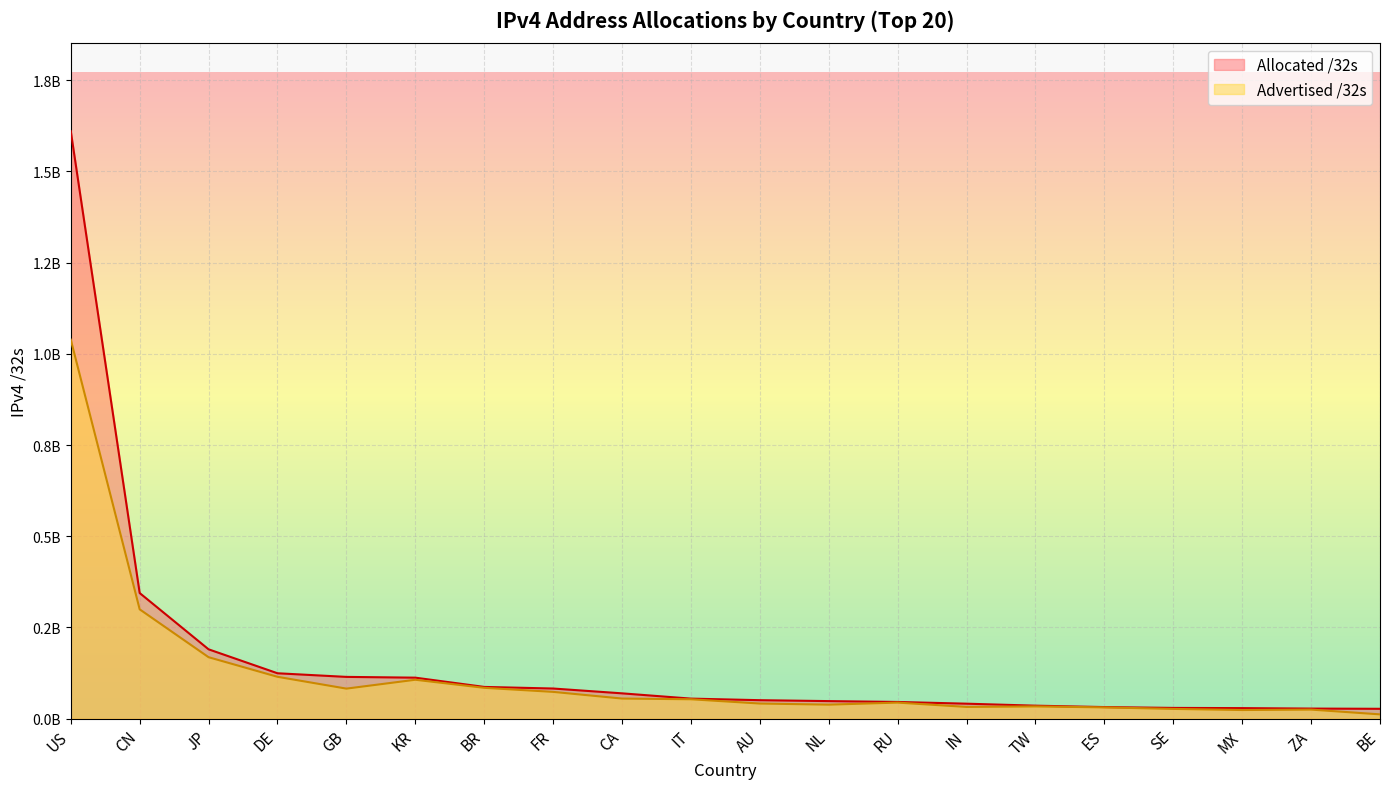

Approximately how many times larger is the value at JP compared to FR?

2.3